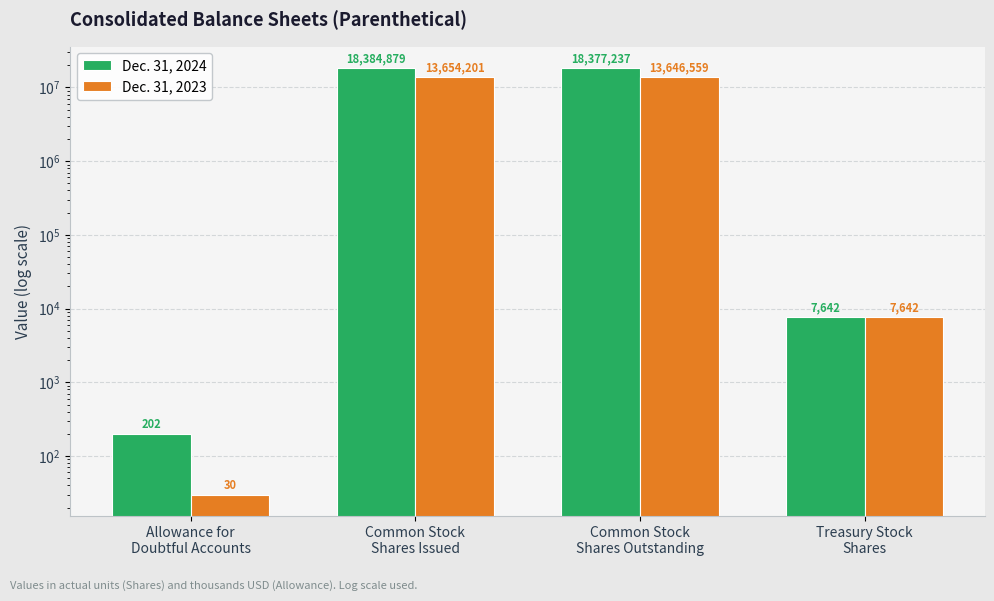

What is the label of the 2nd bar from the left?

Common Stock
Shares Issued